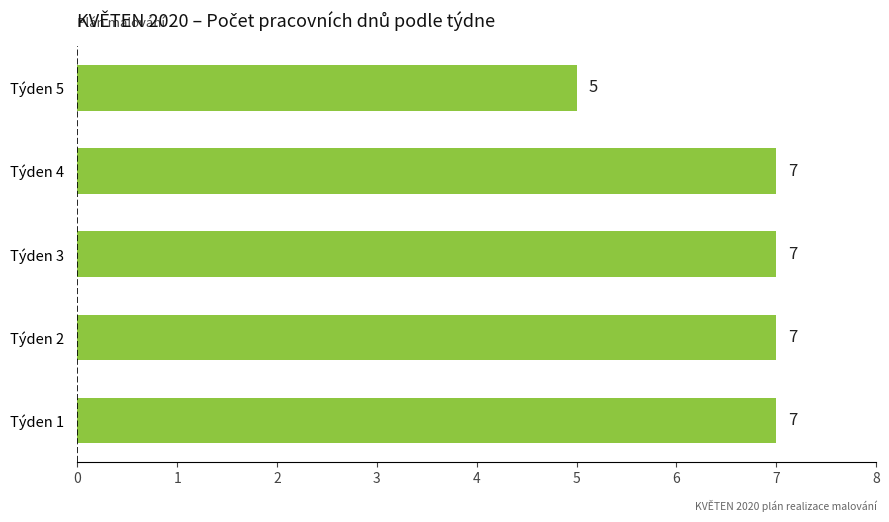

True or false: the data shows 7 at Týden 1.

True